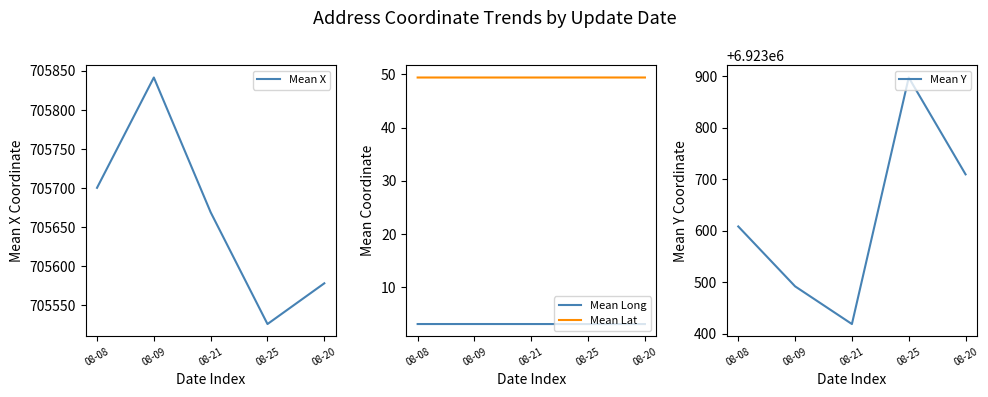

Which has a higher value, 08-20 or 08-08?

08-08